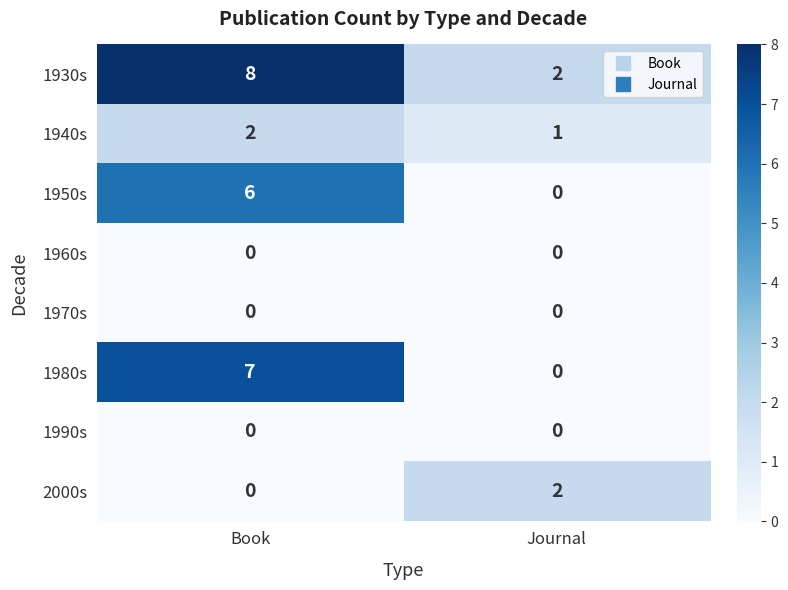

Reading left to right, extract all data points from this chart.

1930s: Book=8	Journal=2
1940s: Book=2	Journal=1
1950s: Book=6	Journal=0
1960s: Book=0	Journal=0
1970s: Book=0	Journal=0
1980s: Book=7	Journal=0
1990s: Book=0	Journal=0
2000s: Book=0	Journal=2